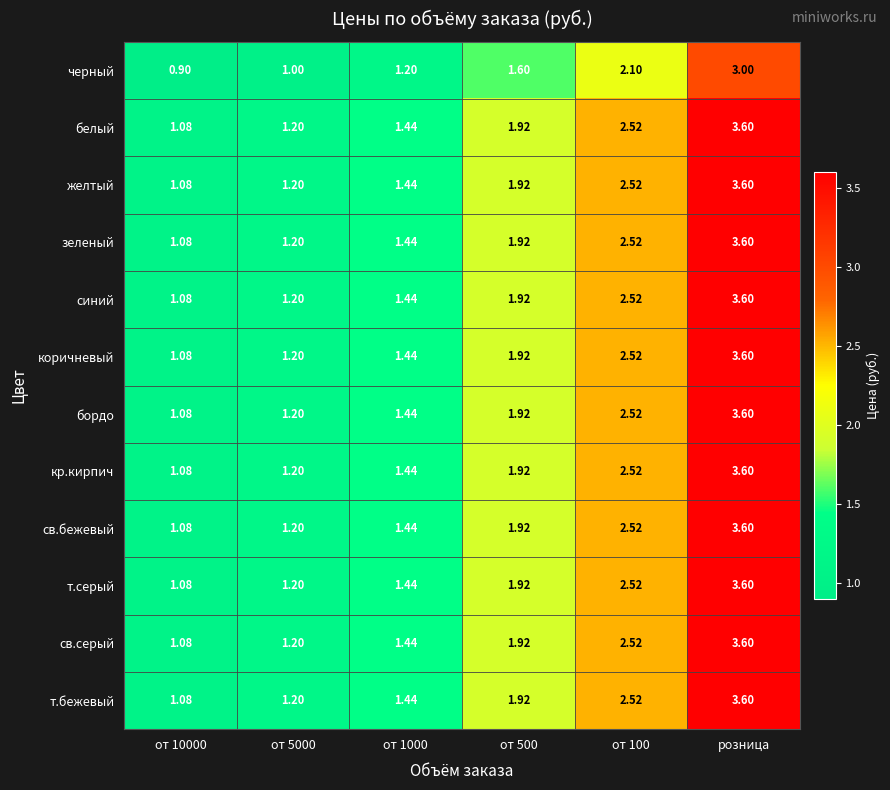

Is the value of кр.кирпич at розница greater than the value of белый at от 100?

Yes